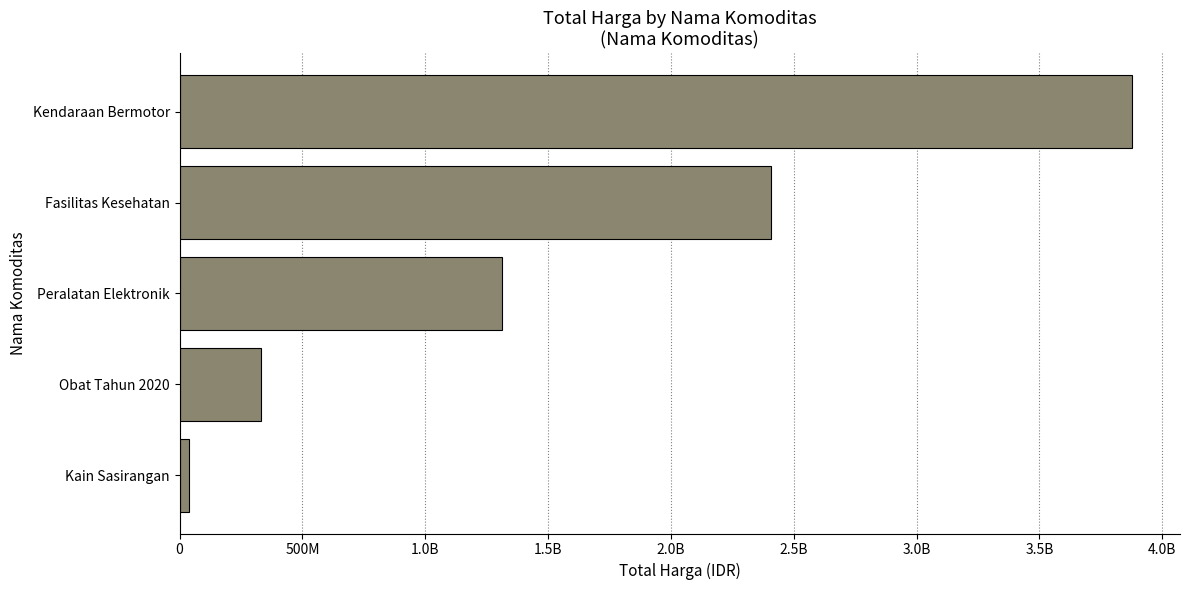

Are the bars grouped side by side (vs. stacked)?

No